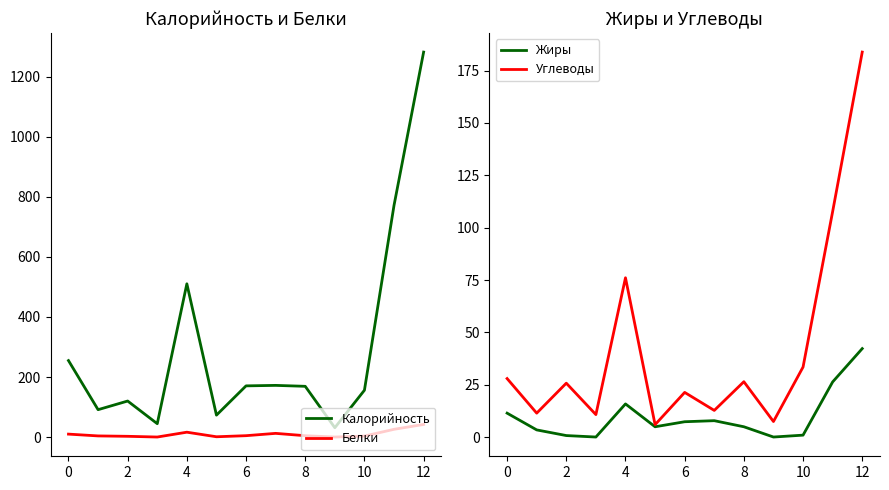

How many interior local peaks does the Калорийность series have?

3